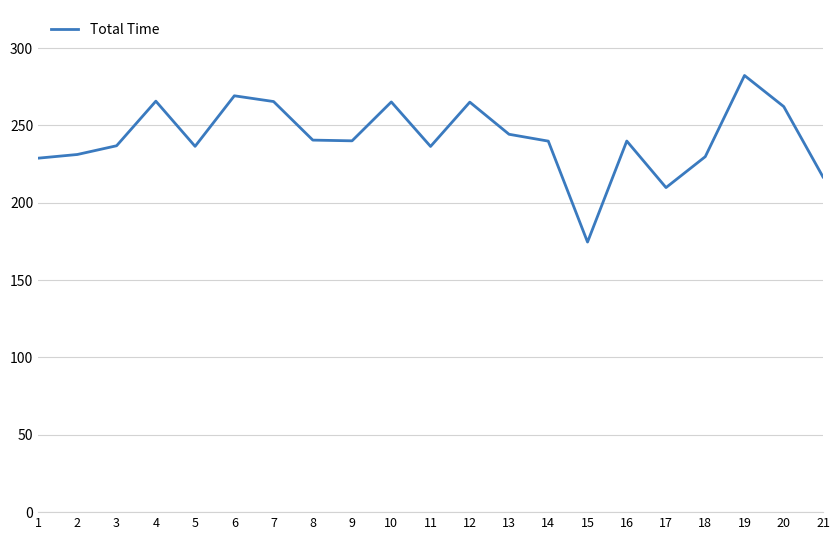

How many distinct data groups are displayed?

1